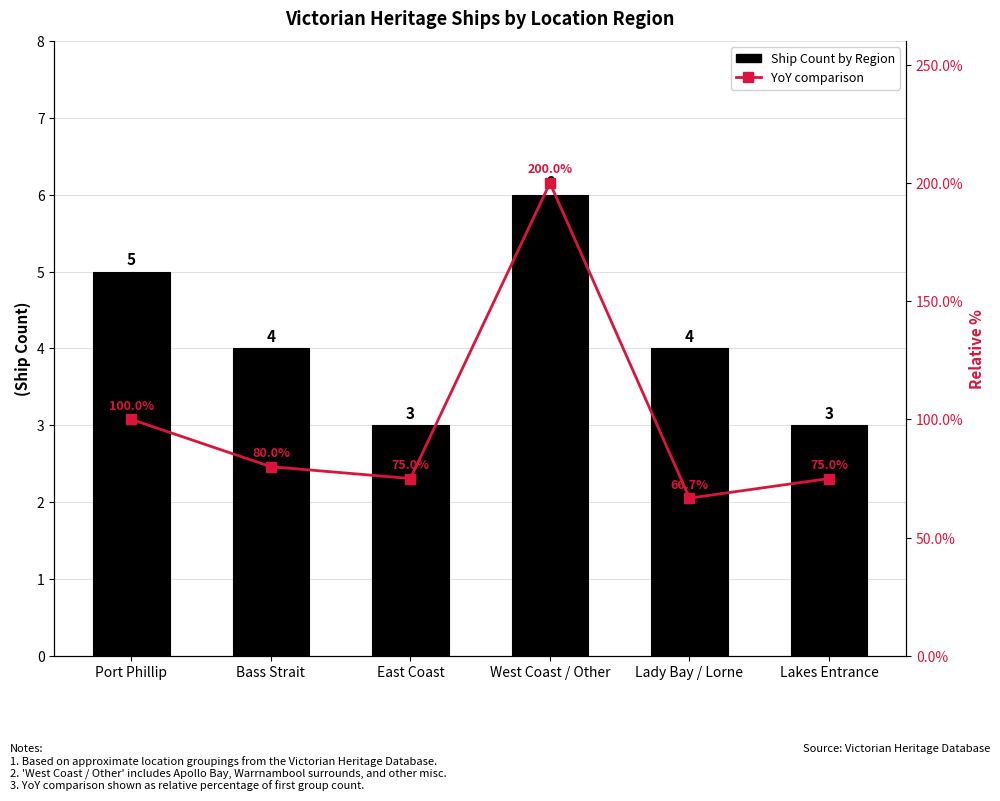

What are all the series names shown in the legend?

Ship Count by Region, YoY comparison